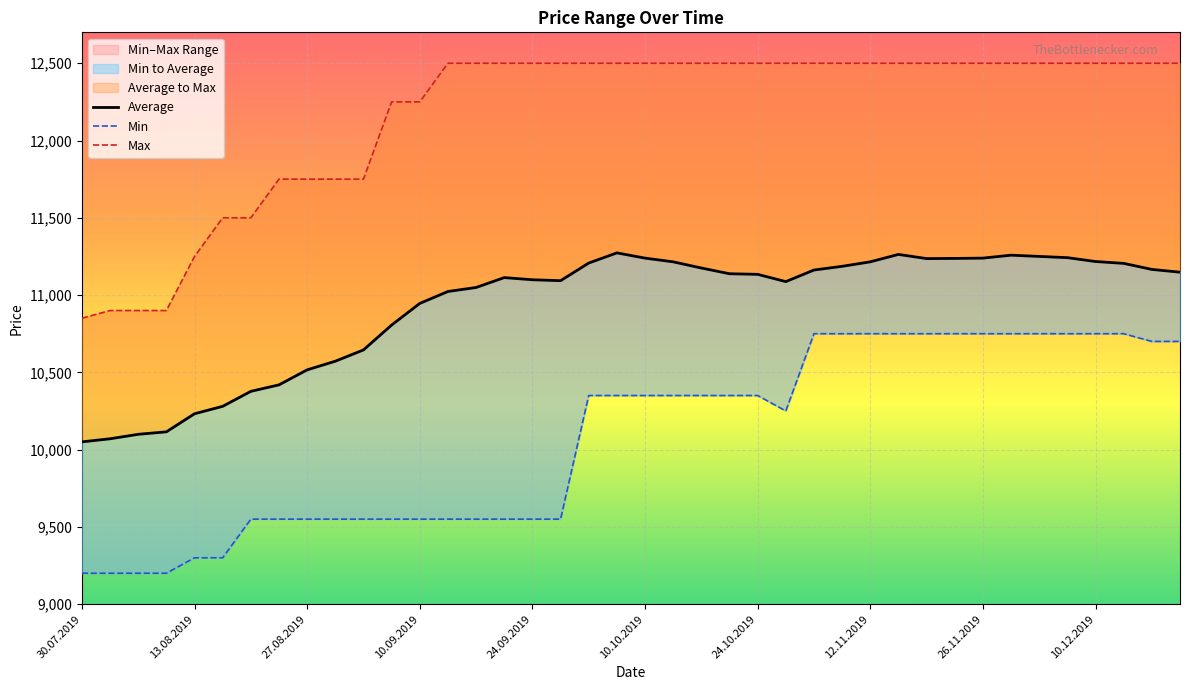

Where is the first local maximum for Average?

19.09.2019